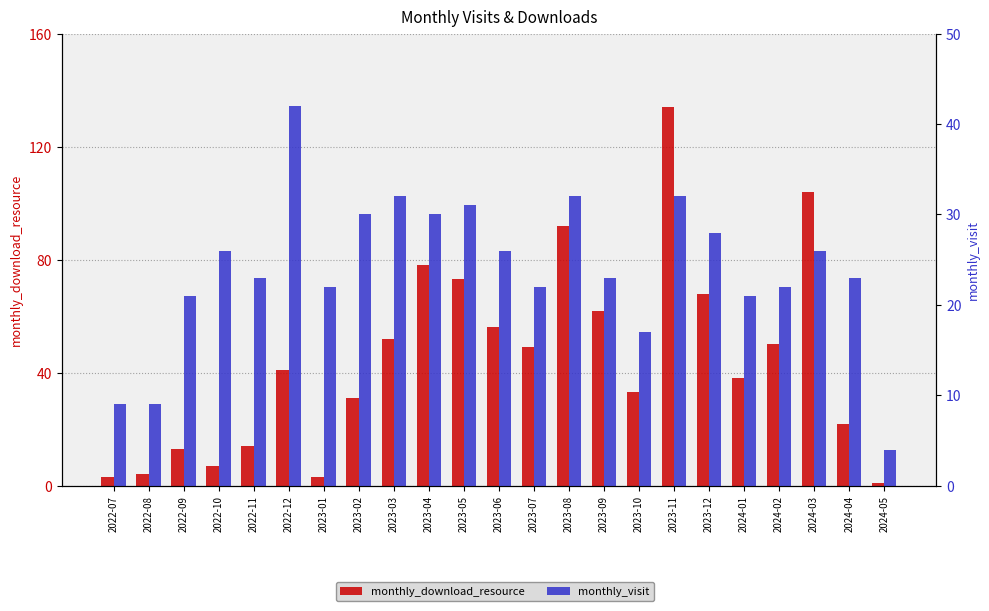

What position from the left is 2023-10?

16